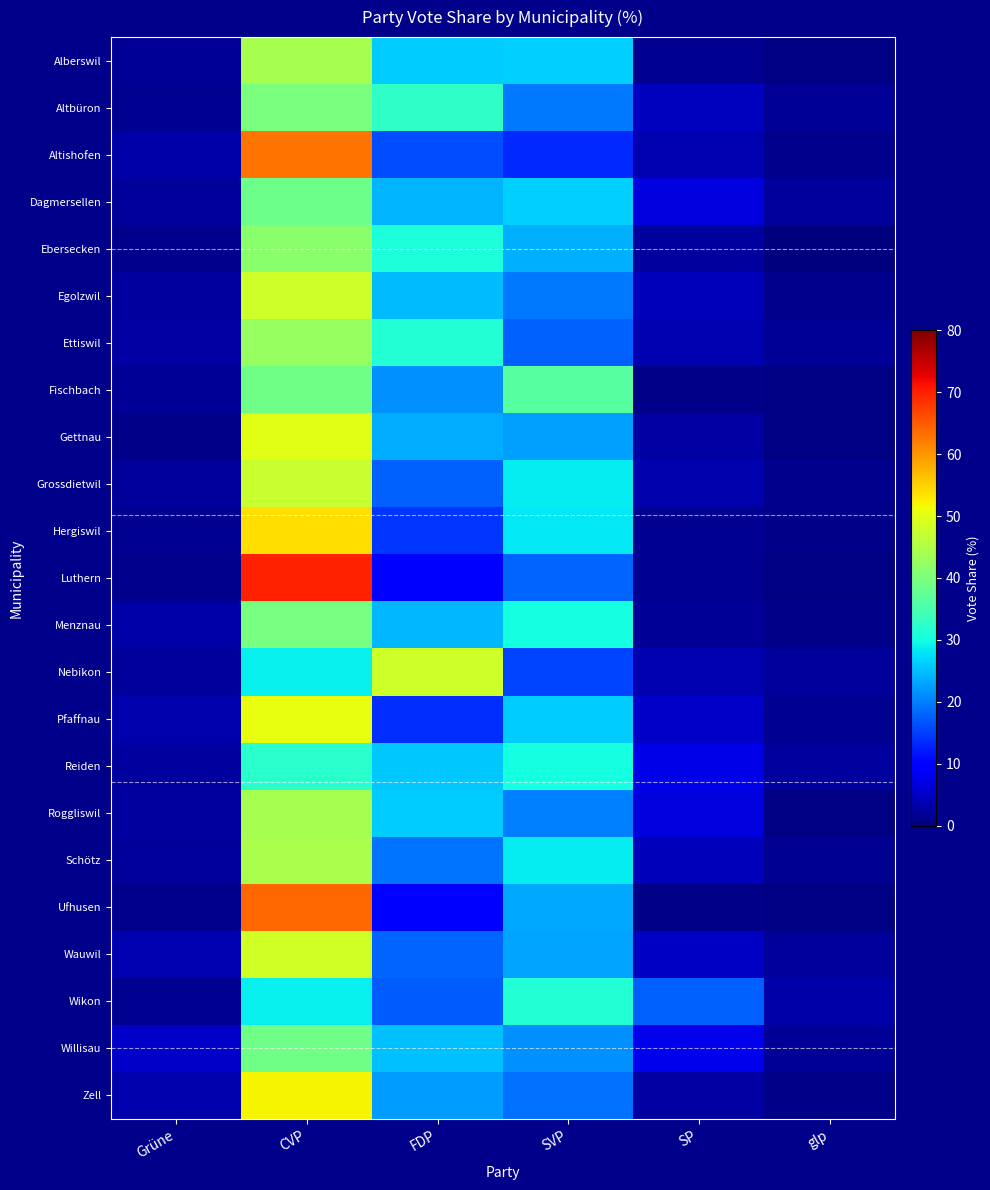

At which category does the chart reach its minimum across all series?

glp